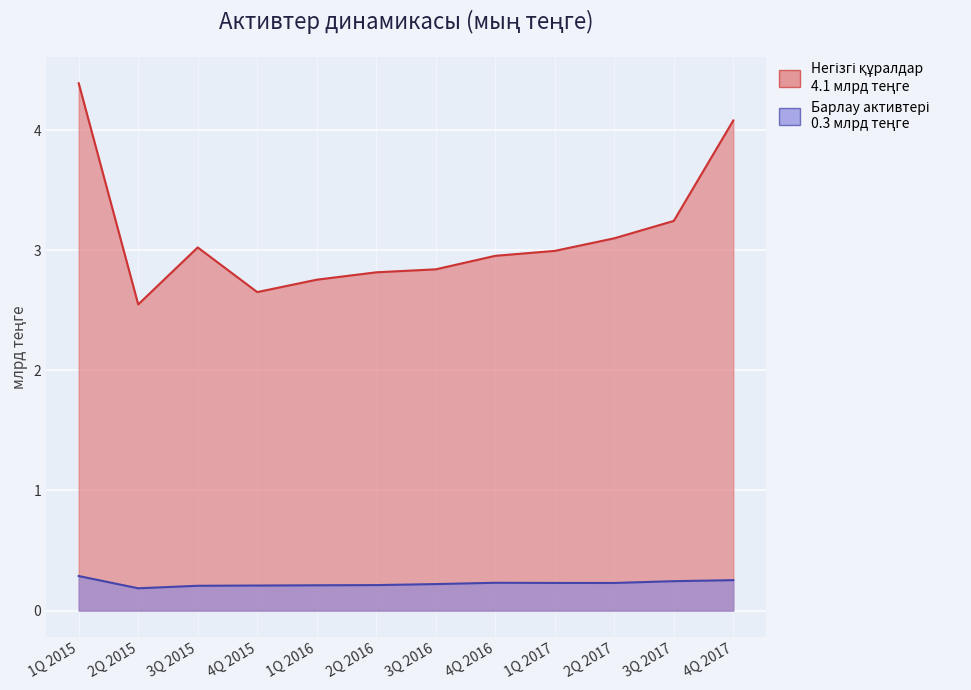

Where is Барлау активтері nearest to the value 0?

2Q 2015